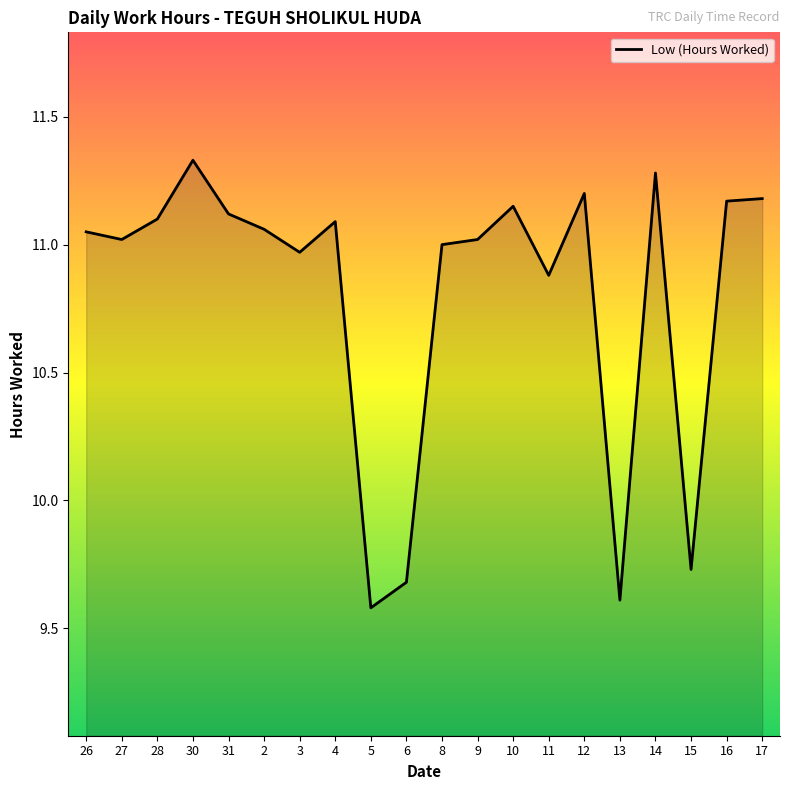

What is the minimum value shown in the chart?

9.6